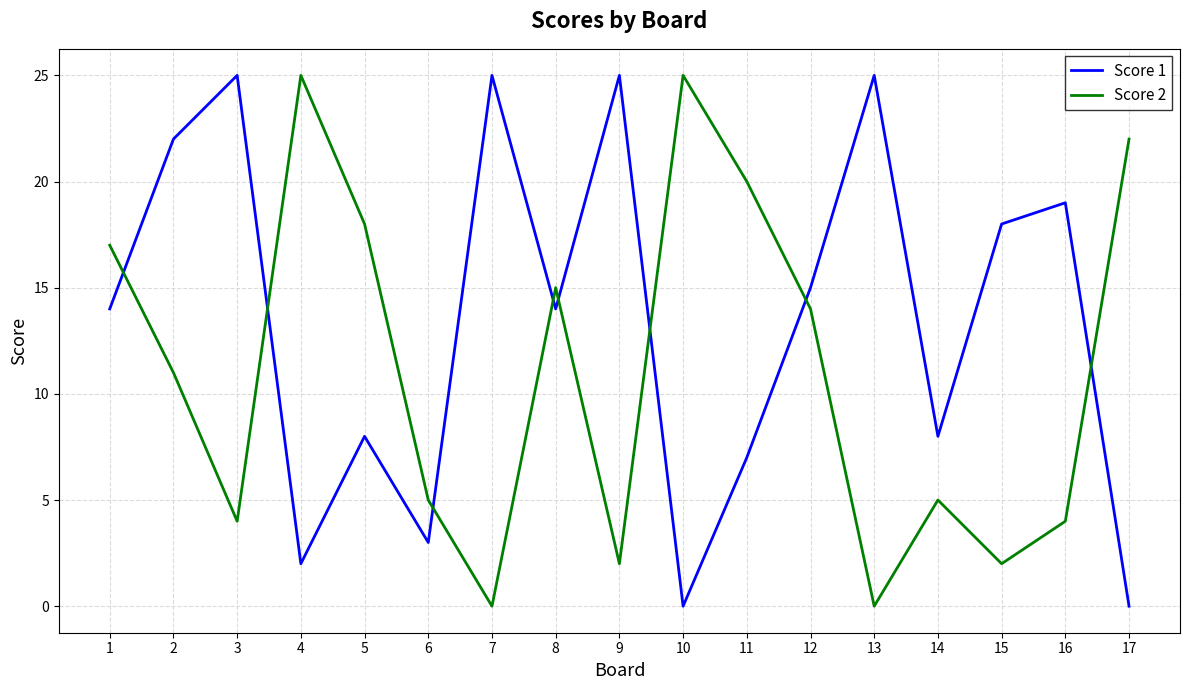

What is the maximum value for Score 1?

25